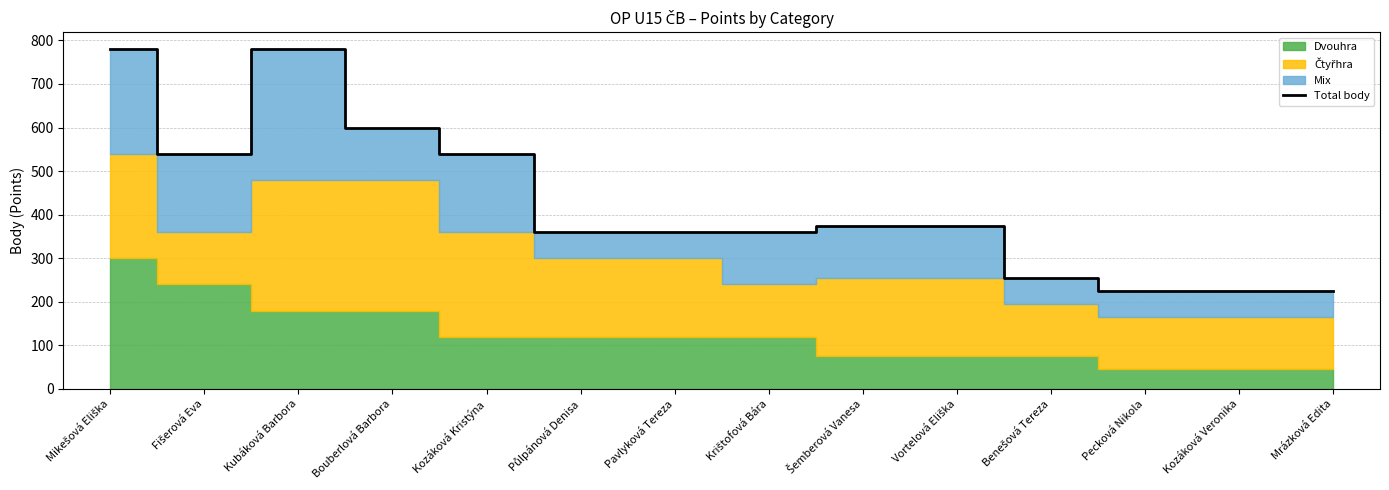

What is the sum of the values at Kozáková Veronika and Mrázková Edita?

450